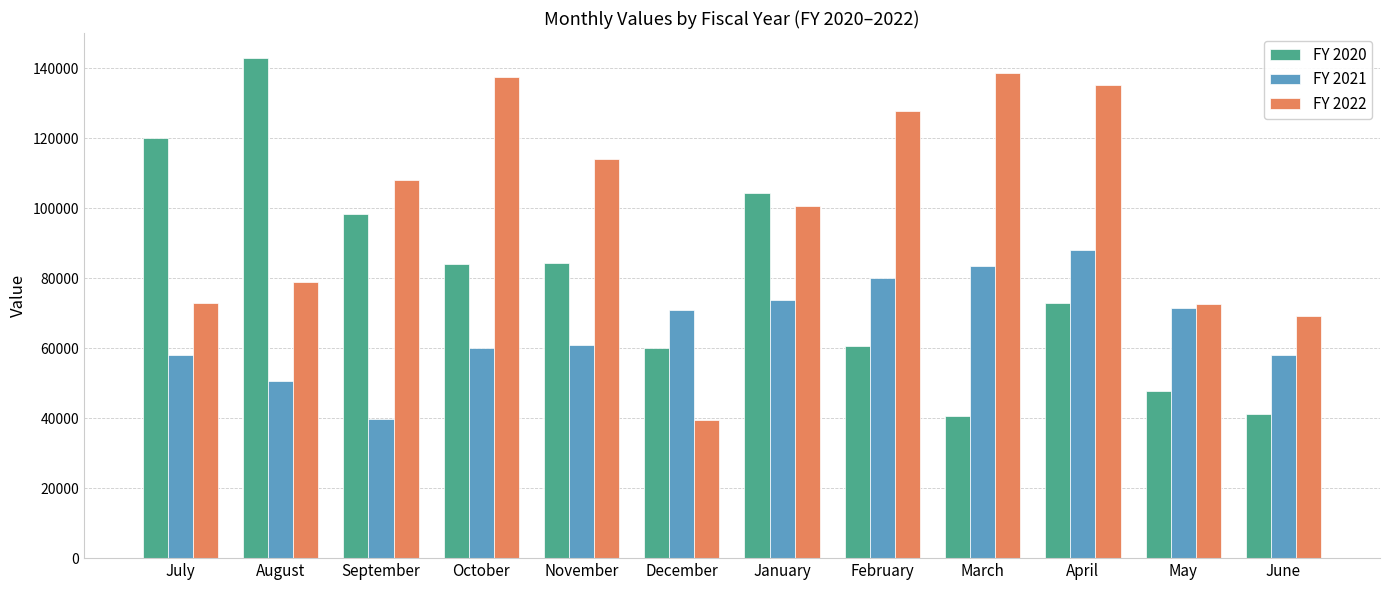

How many categories are shown in the chart?

12